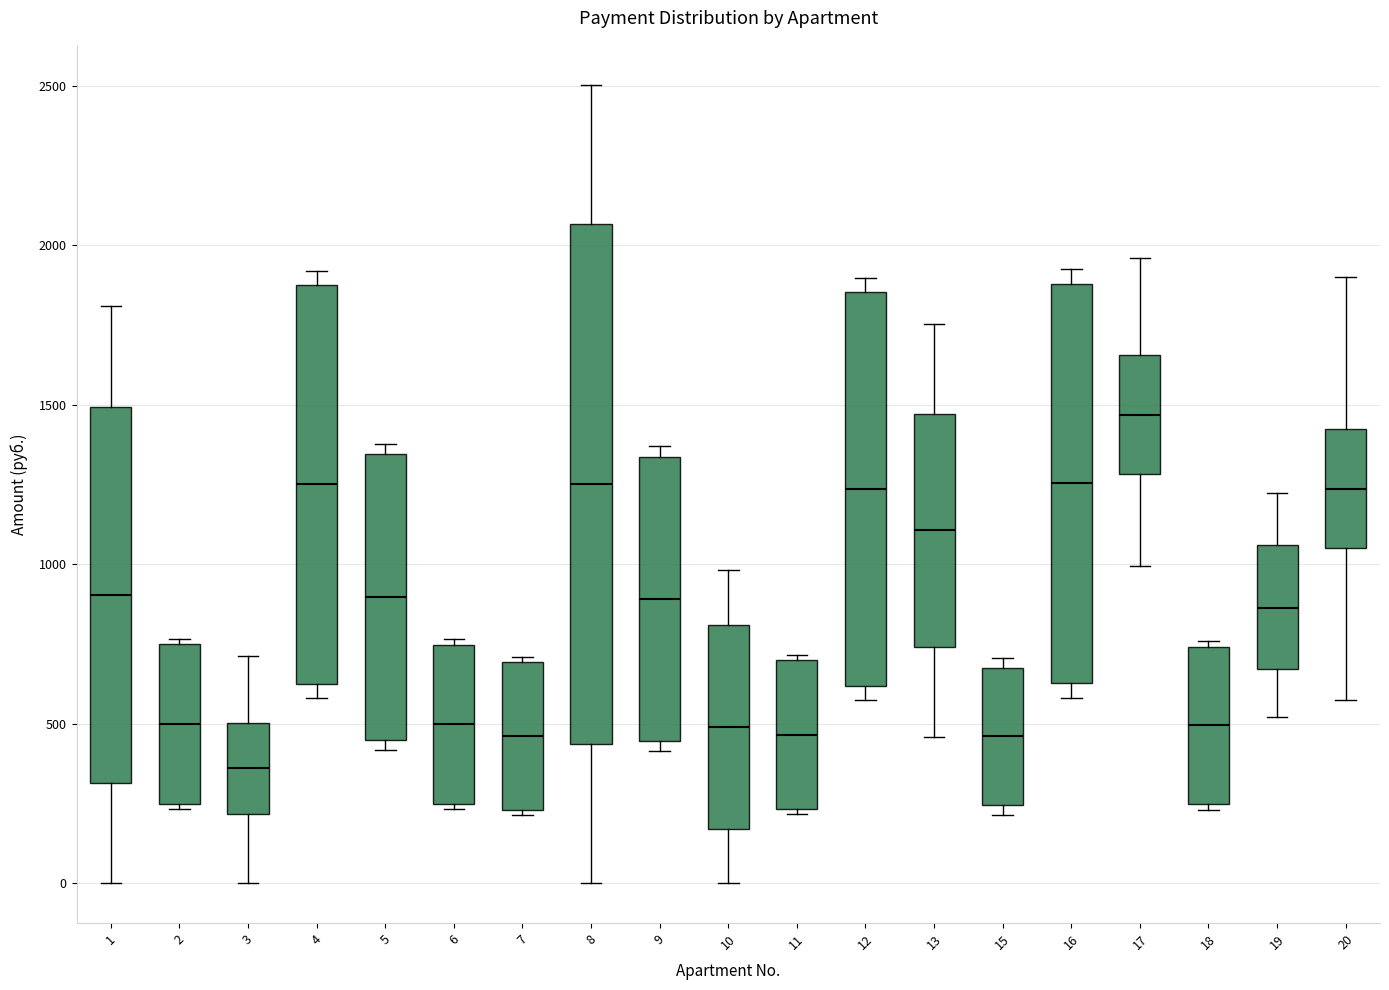

Reading left to right, read every box against the y-axis: the position of its median line, the range the box covers, and the ends of its whiskers. The values are not printed on the chart, so give them approximately, as read against the axis.

1: median 900, box 300 to 1500, whiskers 0 to 1800
2: median 500, box 250 to 750, whiskers 250 (just below the box's lower edge) to 750 (just above the box's upper edge)
3: median 350, box 200 to 500, whiskers 0 to 700
4: median 1250, box 650 to 1900, whiskers 600 to 1900 (just above the box's upper edge)
5: median 900, box 450 to 1350, whiskers 400 to 1400
6: median 500, box 250 to 750, whiskers 250 (just below the box's lower edge) to 750 (just above the box's upper edge)
7: median 450, box 250 to 700, whiskers 200 to 700 (just above the box's upper edge)
8: median 1250, box 450 to 2050, whiskers 0 to 2500
9: median 900, box 450 to 1350, whiskers 400 to 1350 (just above the box's upper edge)
10: median 500, box 150 to 800, whiskers 0 to 1000
11: median 450, box 250 to 700, whiskers 200 to 700 (just above the box's upper edge)
12: median 1250, box 600 to 1850, whiskers 550 to 1900
13: median 1100, box 750 to 1450, whiskers 450 to 1750
15: median 450, box 250 to 650, whiskers 200 to 700
16: median 1250, box 650 to 1900, whiskers 600 to 1900 (just above the box's upper edge)
17: median 1450, box 1300 to 1650, whiskers 1000 to 1950
18: median 500, box 250 to 750, whiskers 250 (just below the box's lower edge) to 750 (just above the box's upper edge)
19: median 850, box 650 to 1050, whiskers 500 to 1200
20: median 1250, box 1050 to 1450, whiskers 550 to 1900